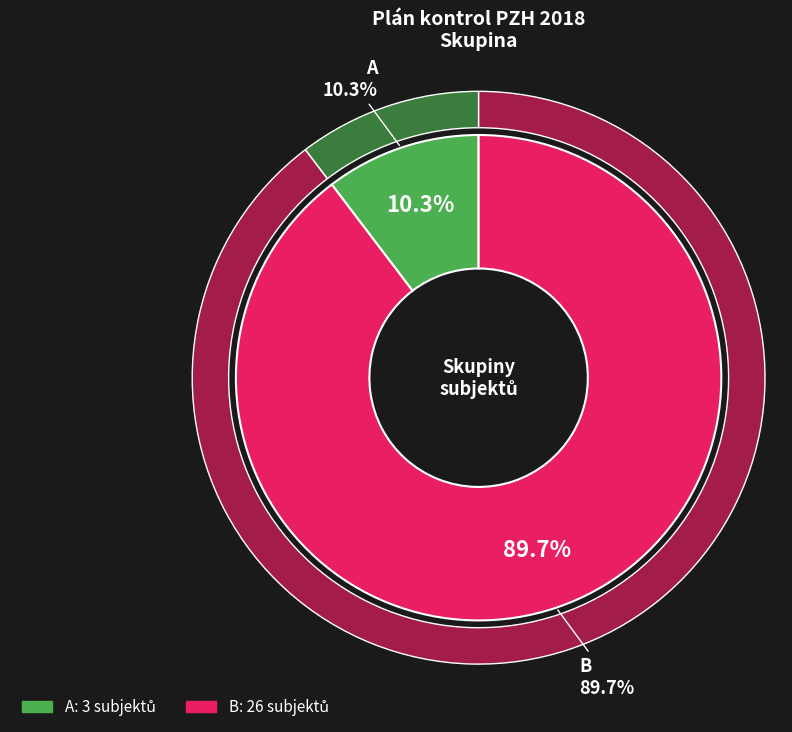

Which has a higher value, A or B?

B